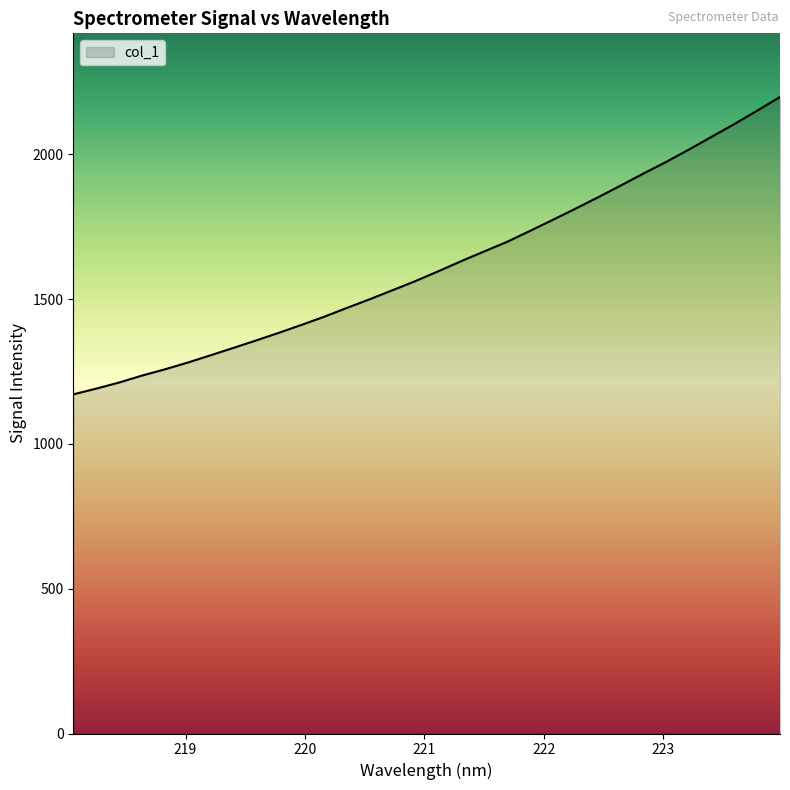

What is the smallest value displayed?

1171.5